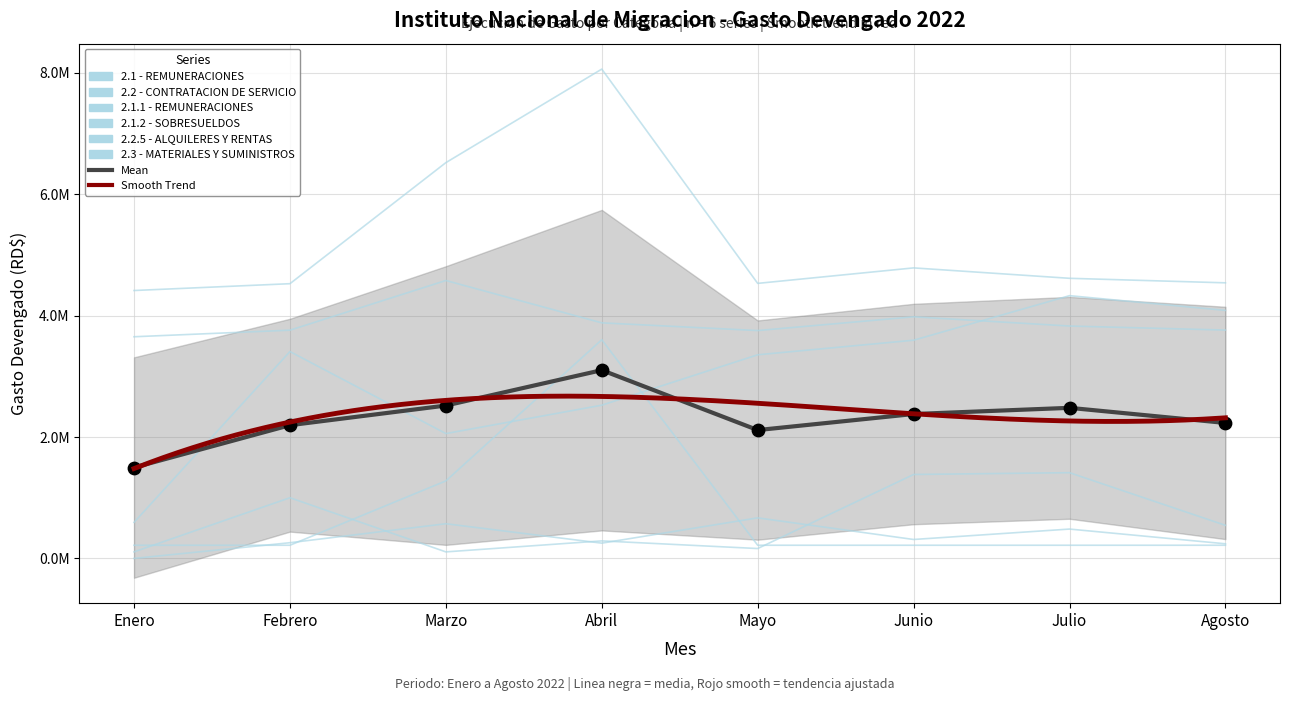

Is the value of 2.3 - MATERIALES Y SUMINISTROS at Febrero greater than the value of 2.1.2 - SOBRESUELDOS at Febrero?

Yes